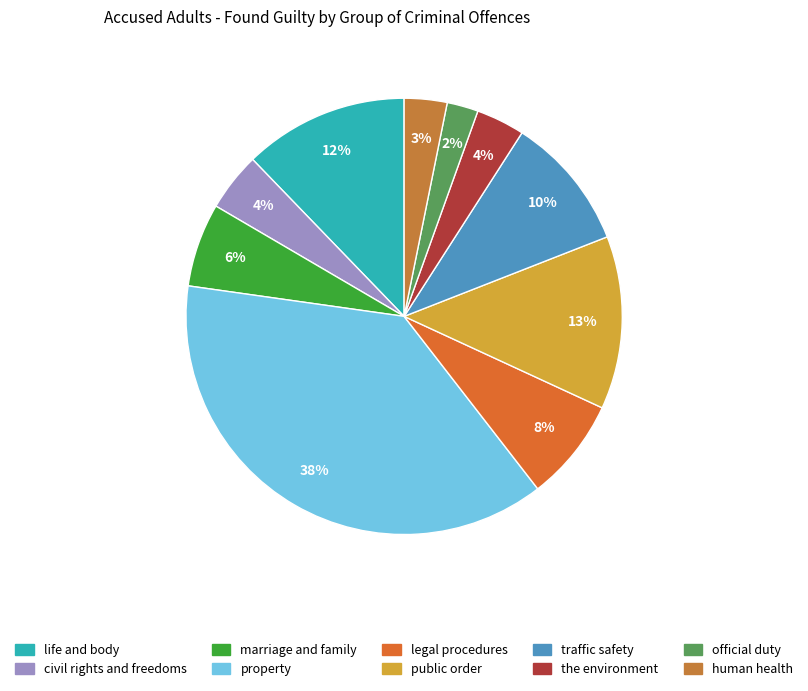

Is it true that official duty is 2% of the pie?

True